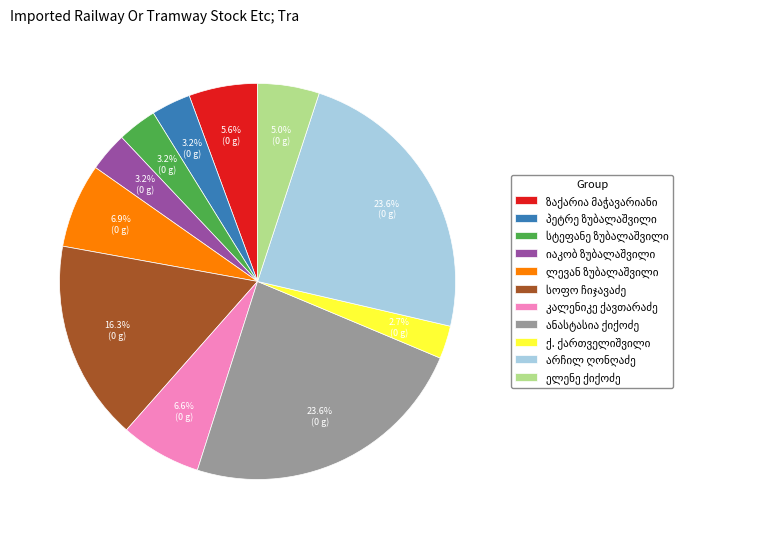

Is there any slice that represents more than half of the pie?

No